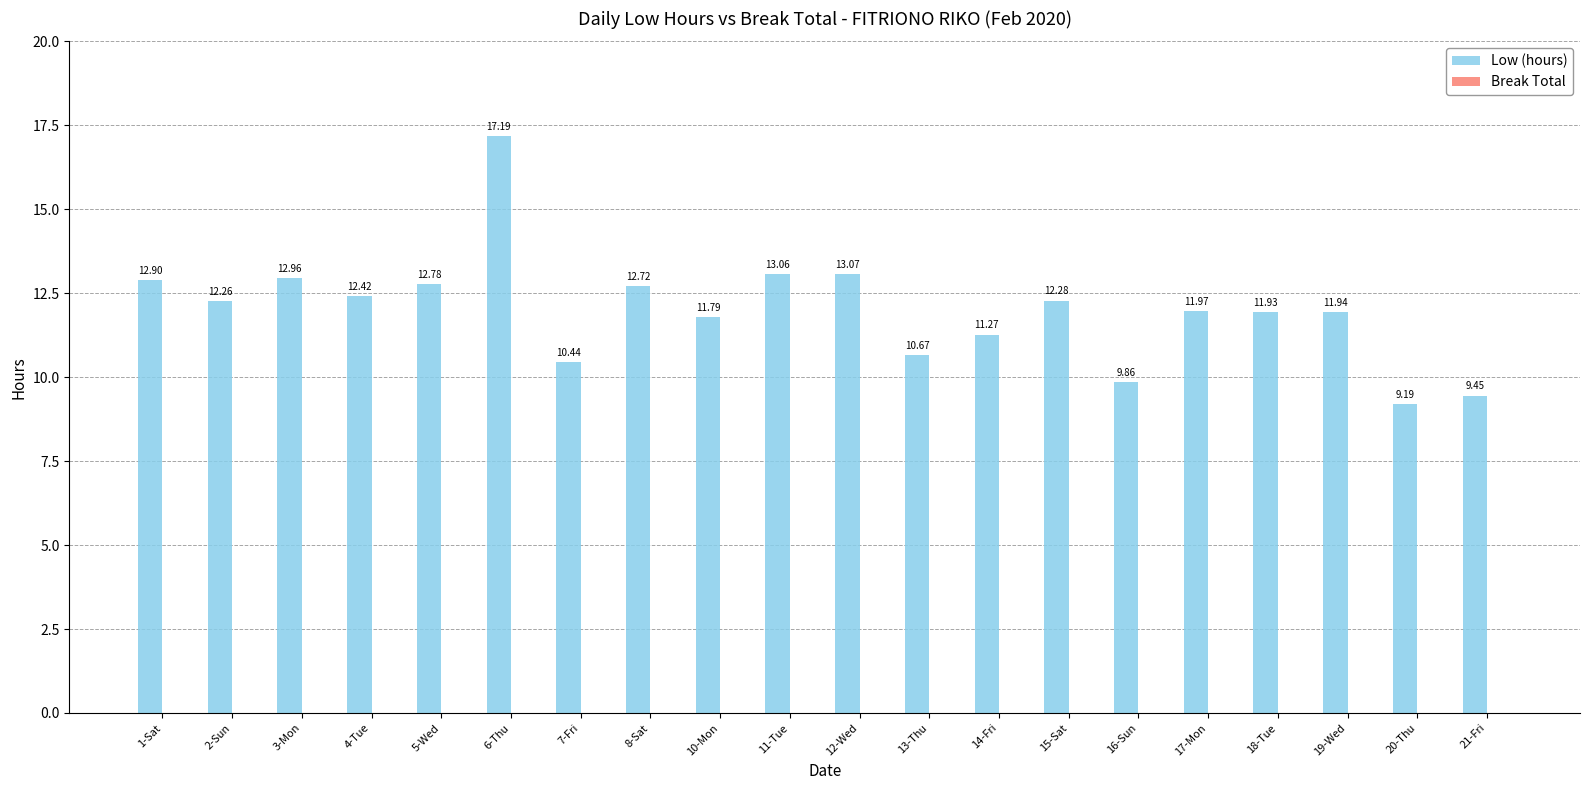

List the labels in order of value, smallest first.

20-Thu, 21-Fri, 16-Sun, 7-Fri, 13-Thu, 14-Fri, 10-Mon, 18-Tue, 19-Wed, 17-Mon, 2-Sun, 15-Sat, 4-Tue, 8-Sat, 5-Wed, 1-Sat, 3-Mon, 11-Tue, 12-Wed, 6-Thu